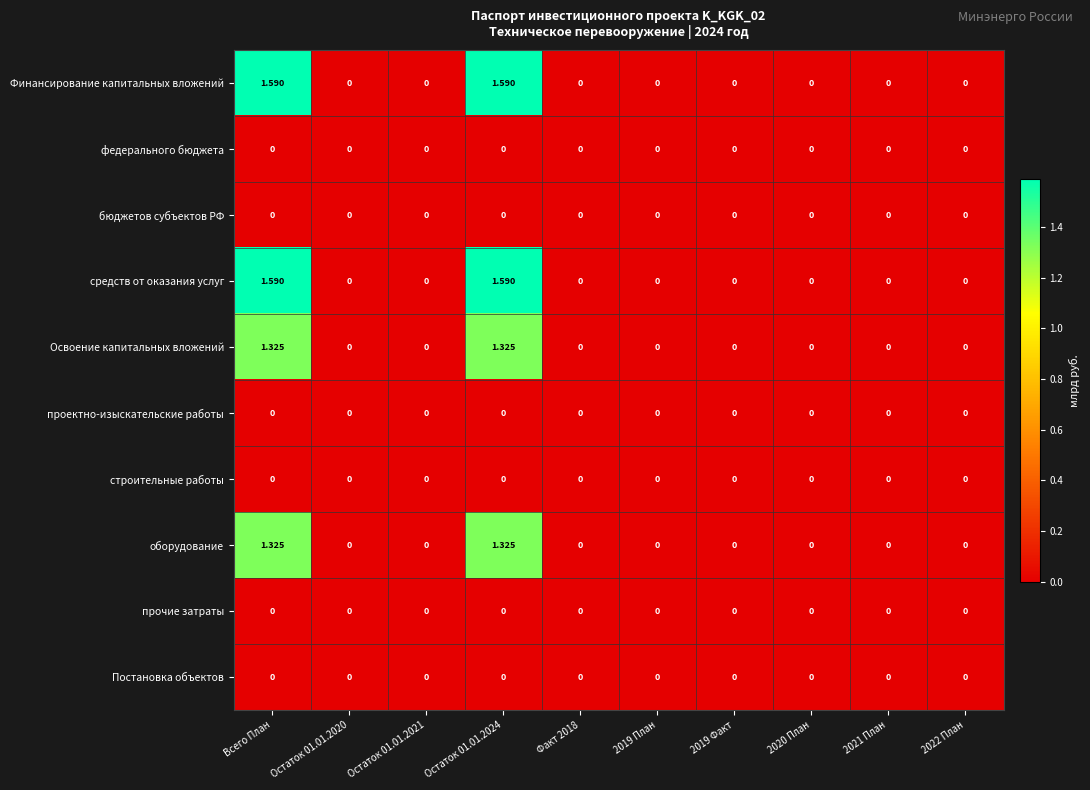

Is the value of средств от оказания услуг at Всего План greater than the value of Освоение капитальных вложений at 2019 Факт?

Yes